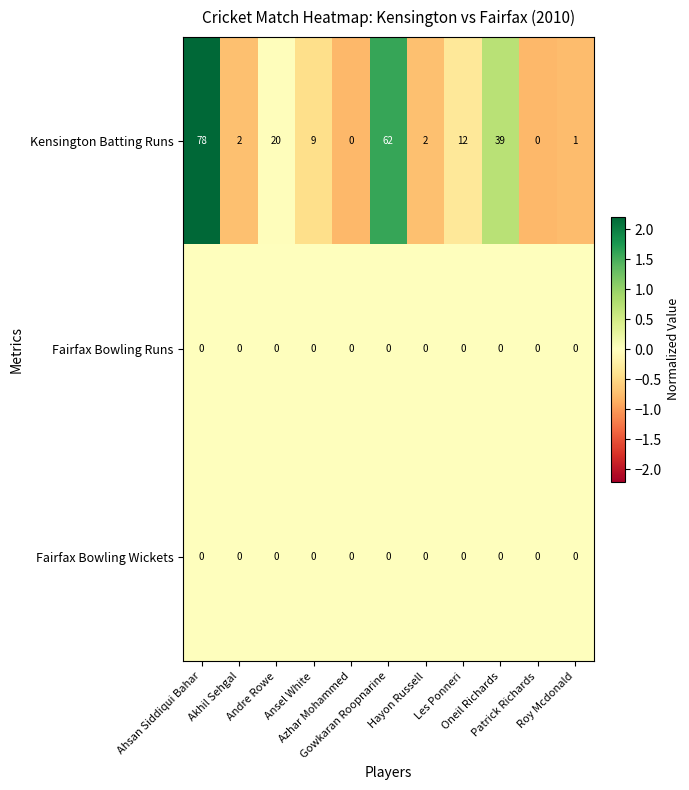

Which series has the largest range (max minus min)?

Kensington Batting Runs